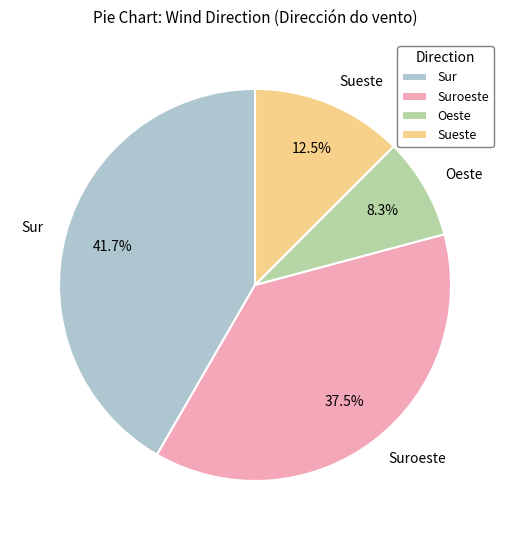

Is Suroeste the majority of the pie?

No